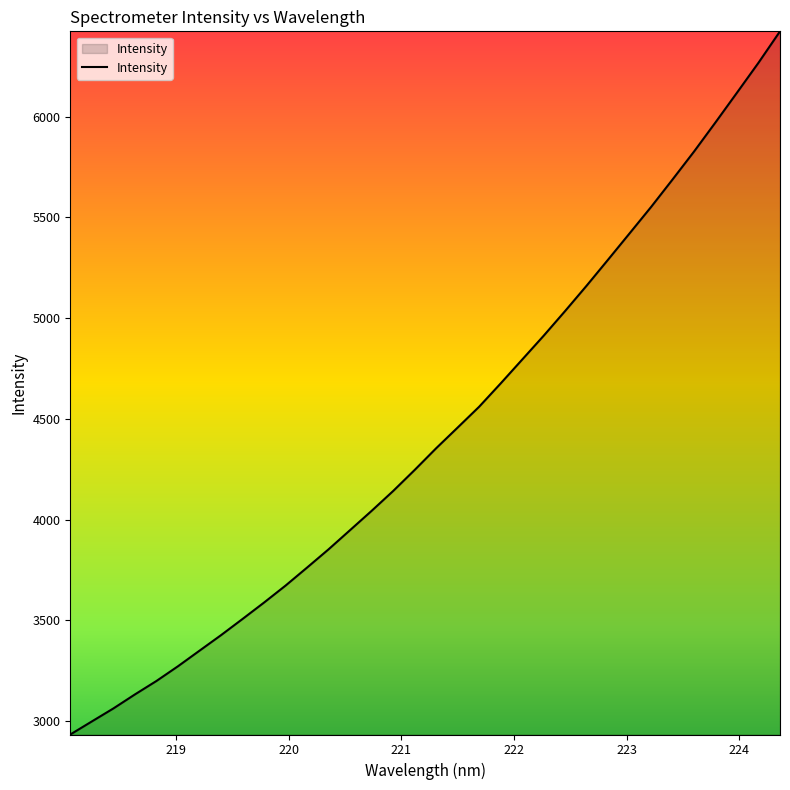

What is the difference between the maximum and minimum values?

3488.1